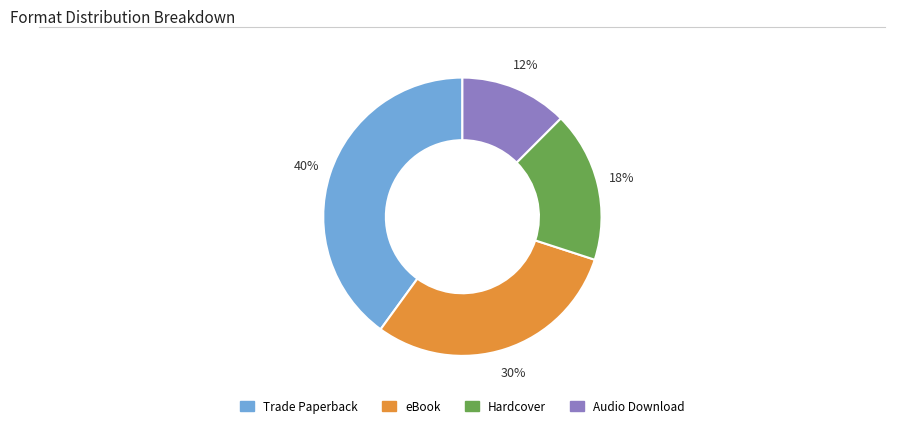

Is the sum of Audio Download and Trade Paperback greater than half?

Yes